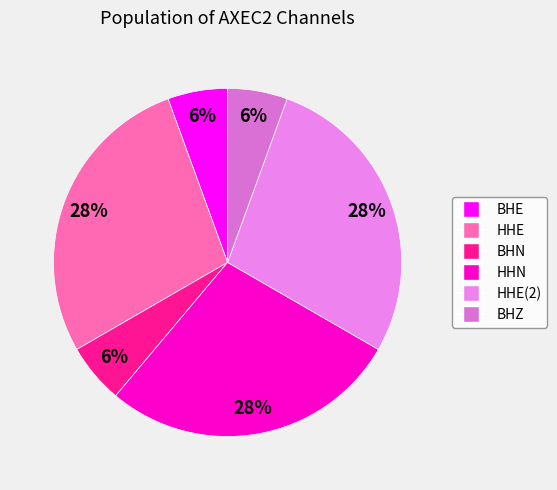

Combined, do HHN and BHE account for over 50%?

No